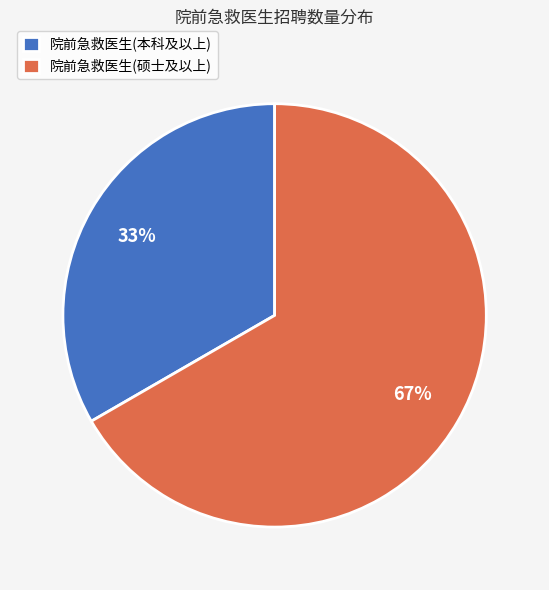

What is the ratio of the value at 院前急救医生(硕士及以上) to the value at 院前急救医生(本科及以上)?

2.0